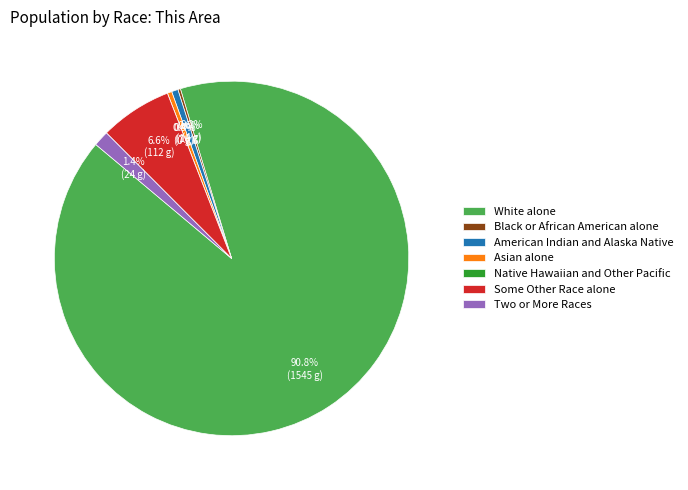

How many segments does this pie chart have?

7